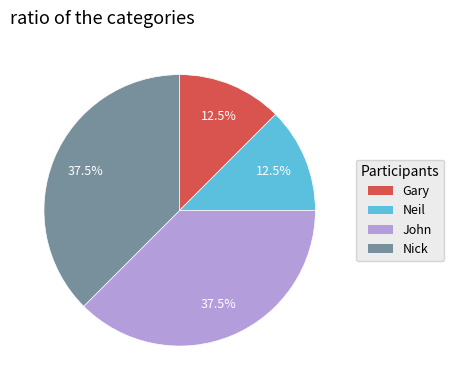

What portion of the pie excludes John?

62.5%